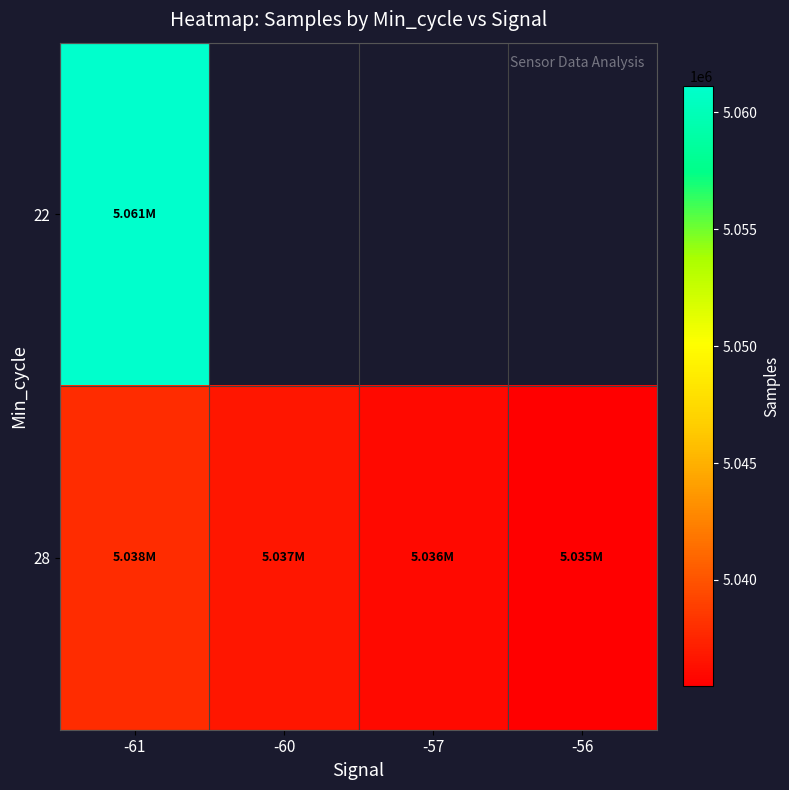

List the series in order of their peak value, highest first.

22, 28